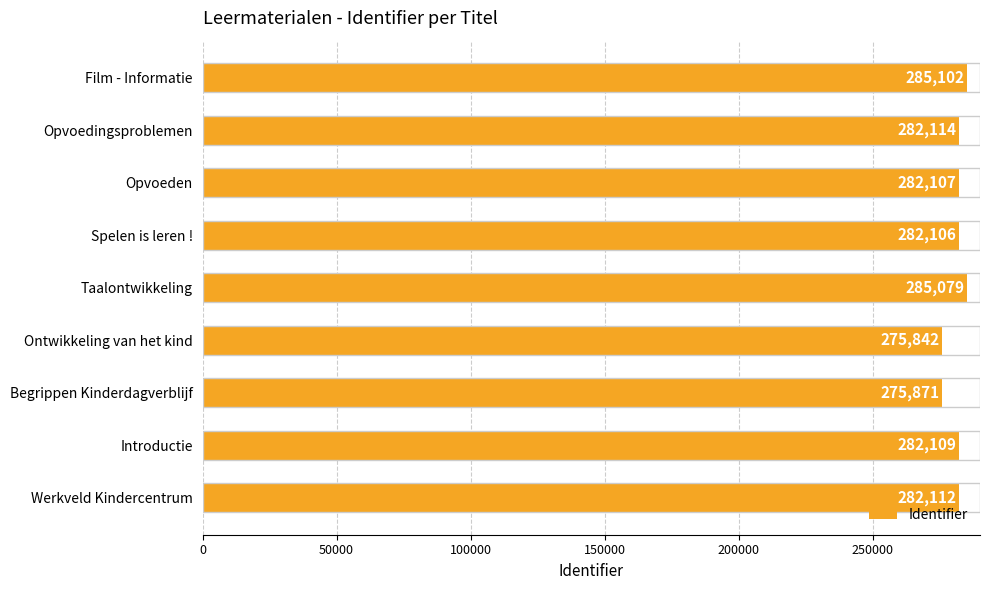

Which category has the highest value across all series?

Film - Informatie